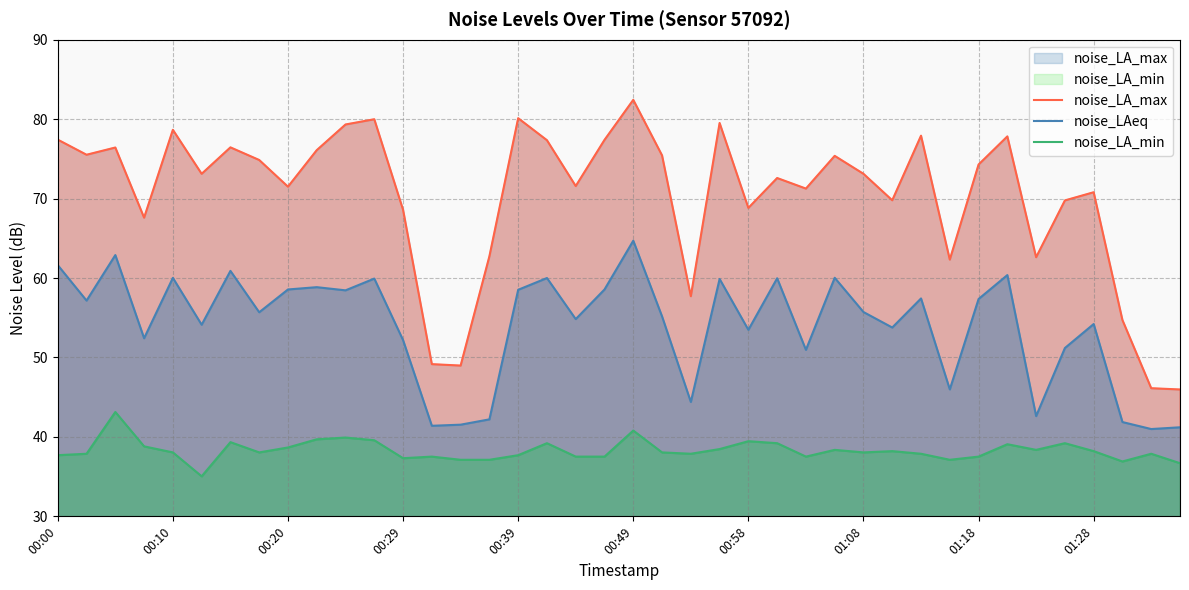

True or false: noise_LA_max and noise_LA_min cross at least once.

False